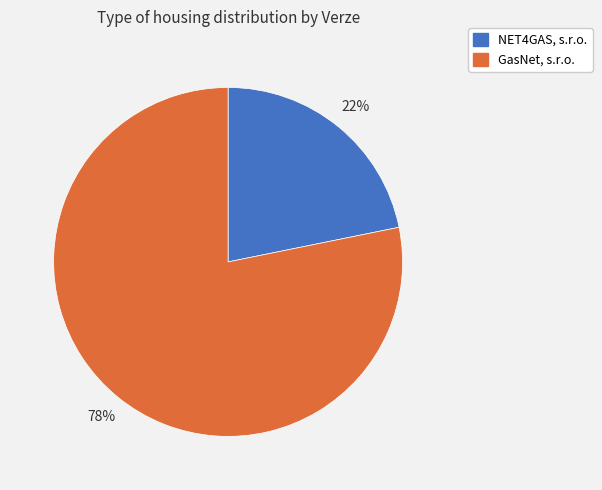

To the nearest percent, what portion does NET4GAS, s.r.o. represent?

22%